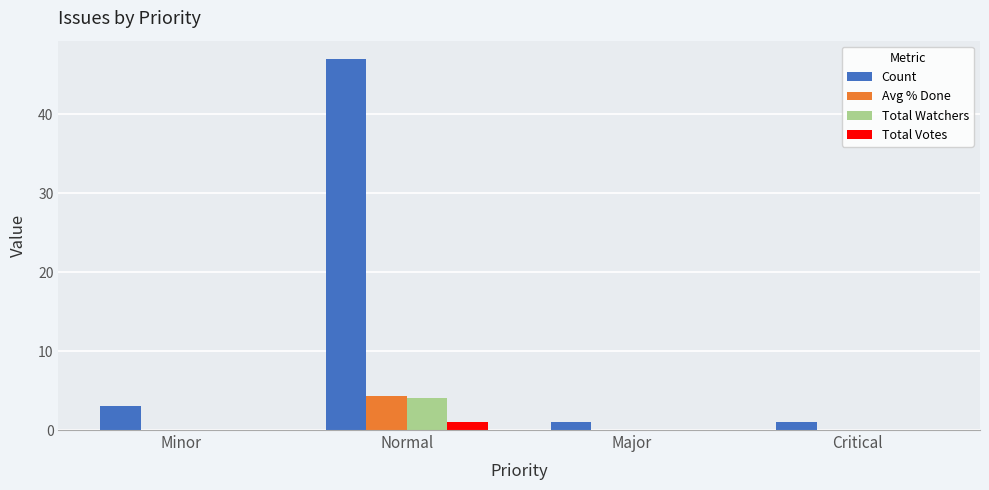

The Total Votes series shows 1.0 at Normal. True or false?

True